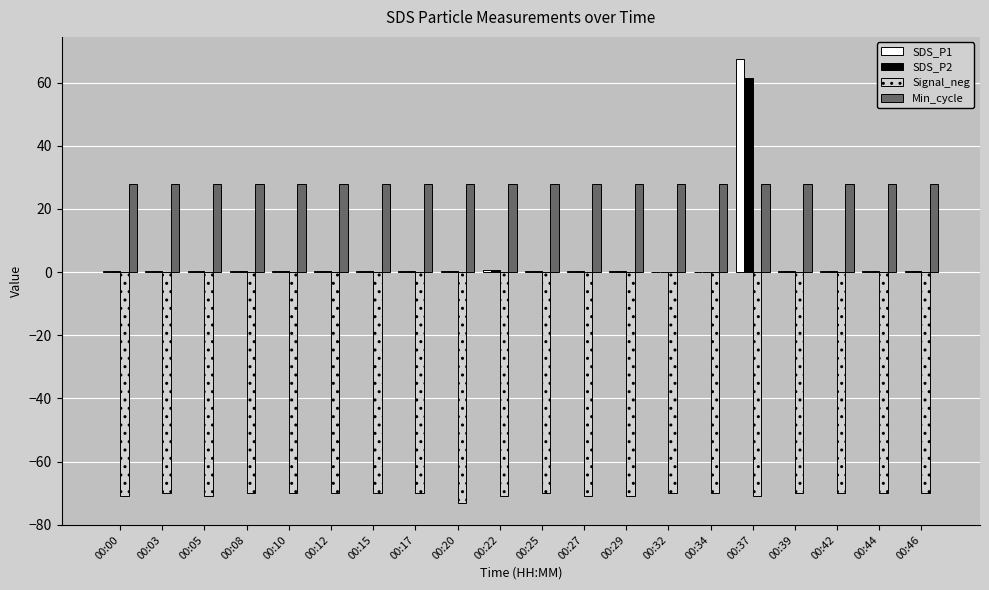

What is the sum of all SDS_P2 values?

65.6